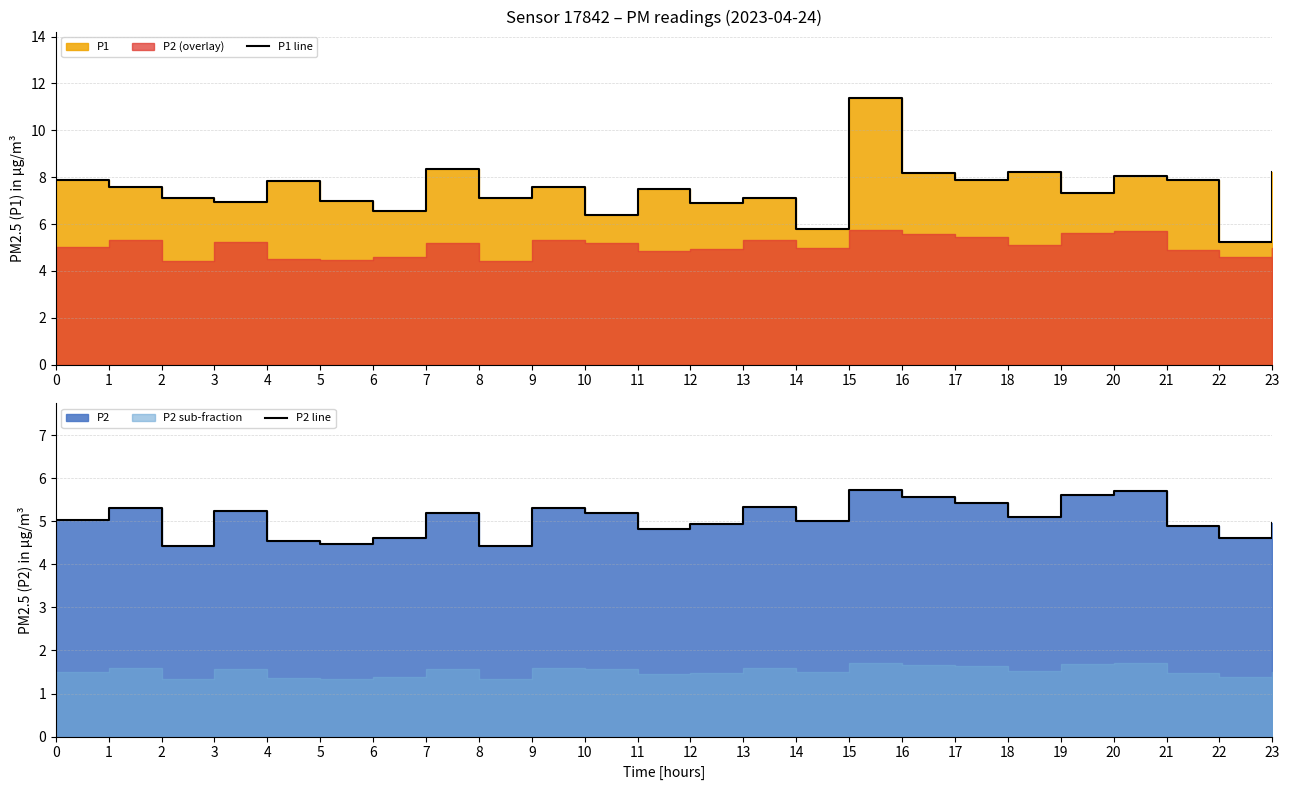

Is the value of P1 line at 14 greater than the value of P2 line at 21?

Yes